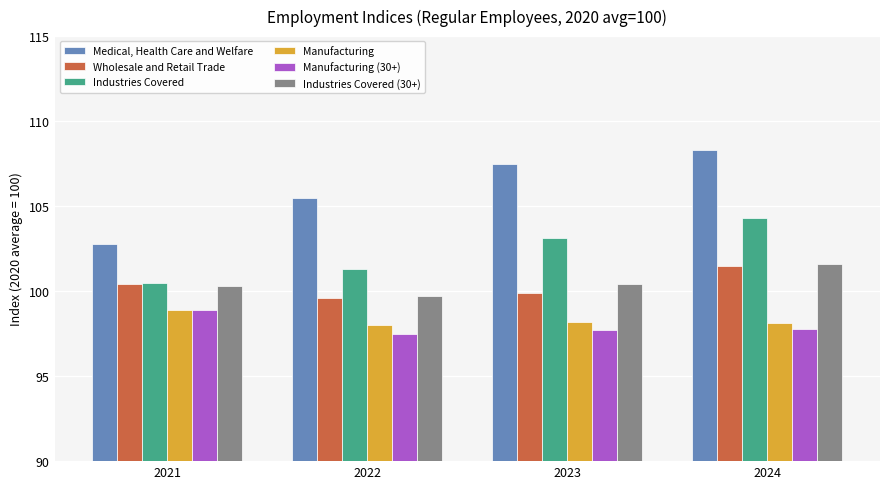

Which series has the largest total across all categories?

Medical, Health Care and Welfare